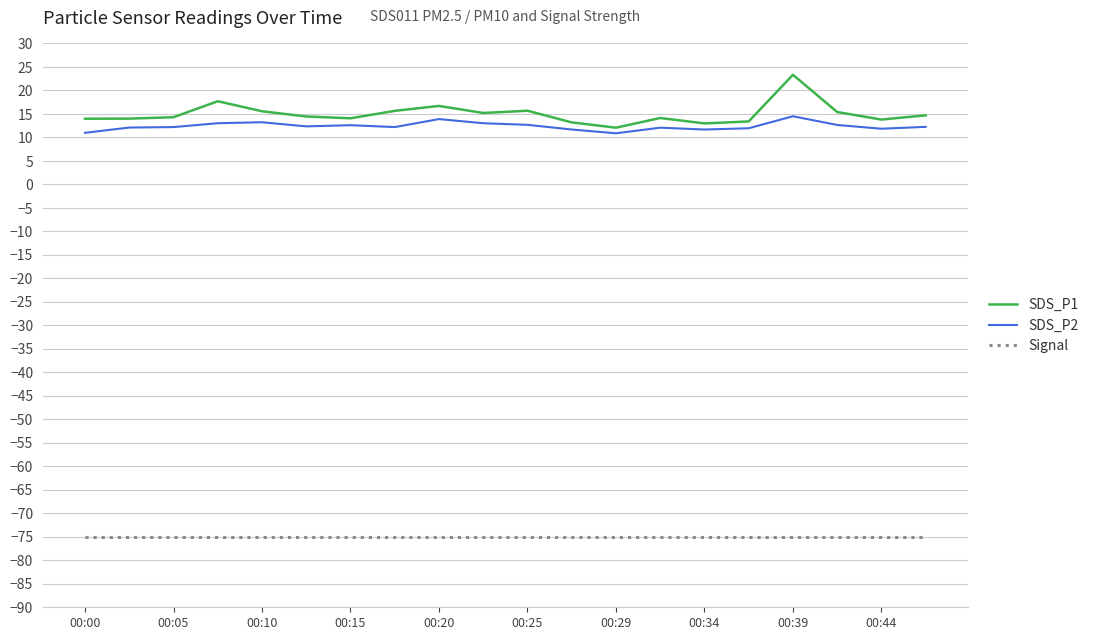

What is the sum of all Signal values?

-1500.0